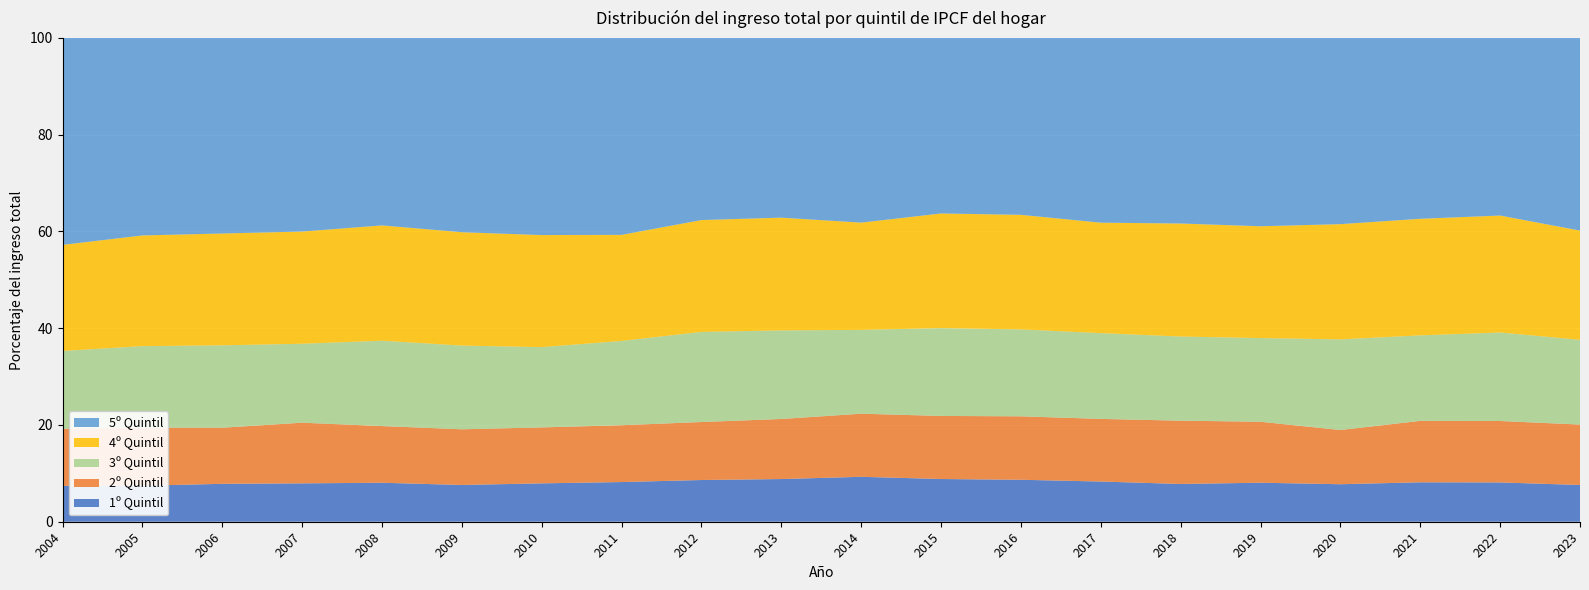

Reading left to right, list all the values displayed in this chart.

1º Quintil: 2004=7.4	2005=7.4	2006=7.8	2007=7.9	2008=8.1	2009=7.6	2010=7.9	2011=8.2	2012=8.6	2013=8.8	2014=9.3	2015=8.8	2016=8.7	2017=8.3	2018=7.8	2019=8.1	2020=7.8	2021=8.2	2022=8.1	2023=7.6
2º Quintil: 2004=11.8	2005=12.0	2006=11.6	2007=12.5	2008=11.7	2009=11.5	2010=11.6	2011=11.7	2012=12.0	2013=12.4	2014=13.0	2015=13.0	2016=13.1	2017=12.9	2018=13.1	2019=12.6	2020=11.2	2021=12.7	2022=12.7	2023=12.5
3º Quintil: 2004=16.1	2005=16.8	2006=17.0	2007=16.3	2008=17.6	2009=17.3	2010=16.6	2011=17.4	2012=18.6	2013=18.3	2014=17.3	2015=18.2	2016=18.0	2017=17.7	2018=17.4	2019=17.3	2020=18.7	2021=17.7	2022=18.3	2023=17.5
4º Quintil: 2004=21.9	2005=22.9	2006=23.1	2007=23.2	2008=23.8	2009=23.4	2010=23.2	2011=21.9	2012=23.1	2013=23.3	2014=22.2	2015=23.7	2016=23.7	2017=22.8	2018=23.4	2019=23.1	2020=23.8	2021=24.1	2022=24.2	2023=22.6
5º Quintil: 2004=42.8	2005=40.8	2006=40.4	2007=40.0	2008=38.7	2009=40.2	2010=40.7	2011=40.7	2012=37.6	2013=37.1	2014=38.2	2015=36.3	2016=36.6	2017=38.2	2018=38.4	2019=38.9	2020=38.5	2021=37.4	2022=36.7	2023=39.8